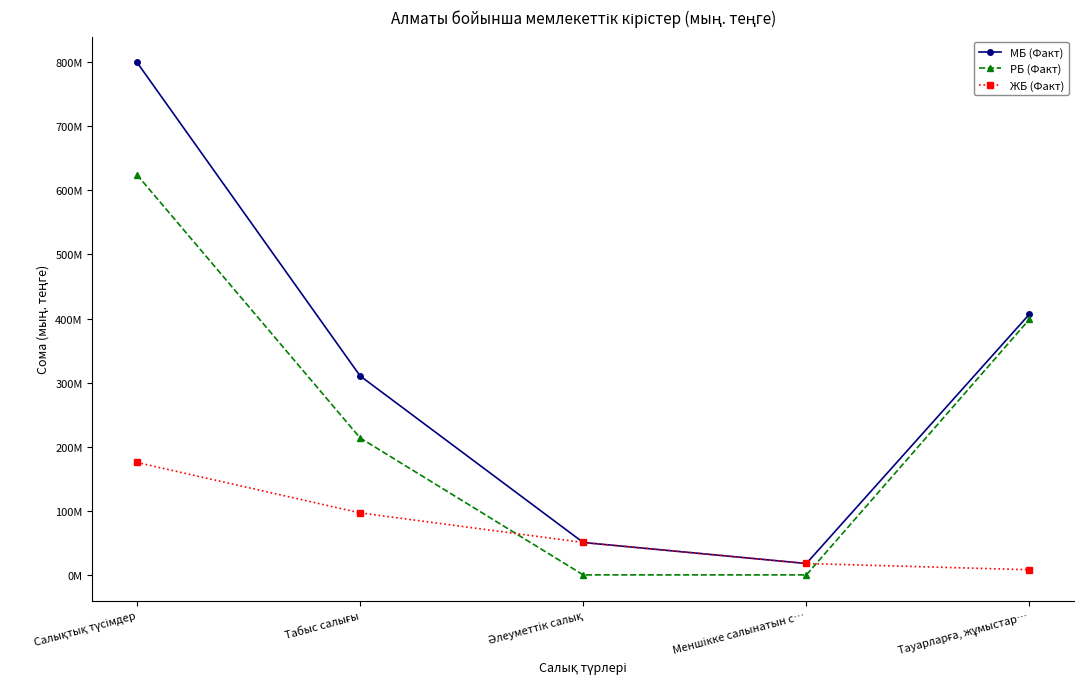

What are all the series names shown in the legend?

МБ (Факт), РБ (Факт), ЖБ (Факт)